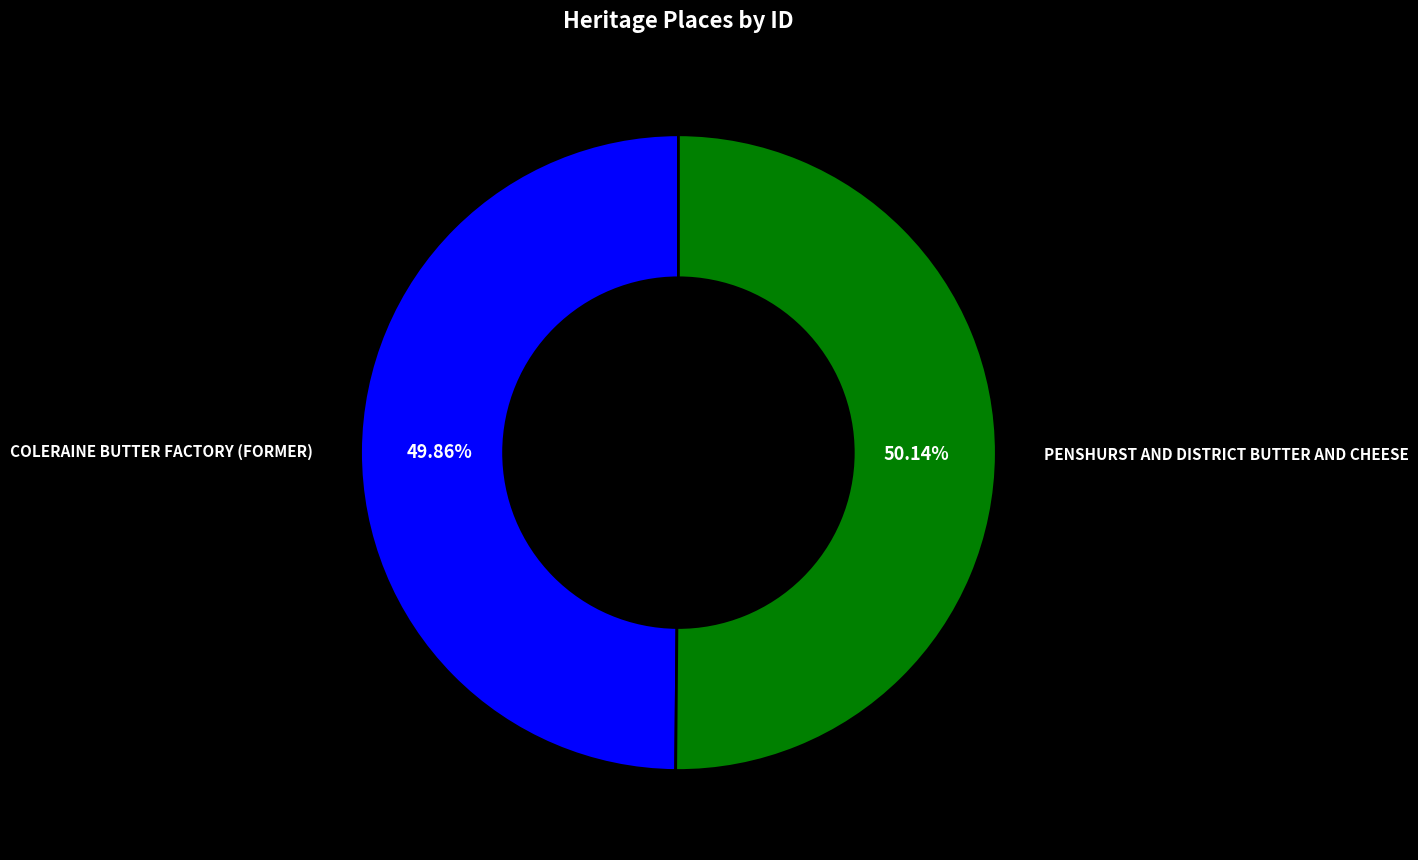

To the nearest percent, what is the combined percentage of COLERAINE BUTTER FACTORY (FORMER) and PENSHURST AND DISTRICT BUTTER AND CHEESE?

100%